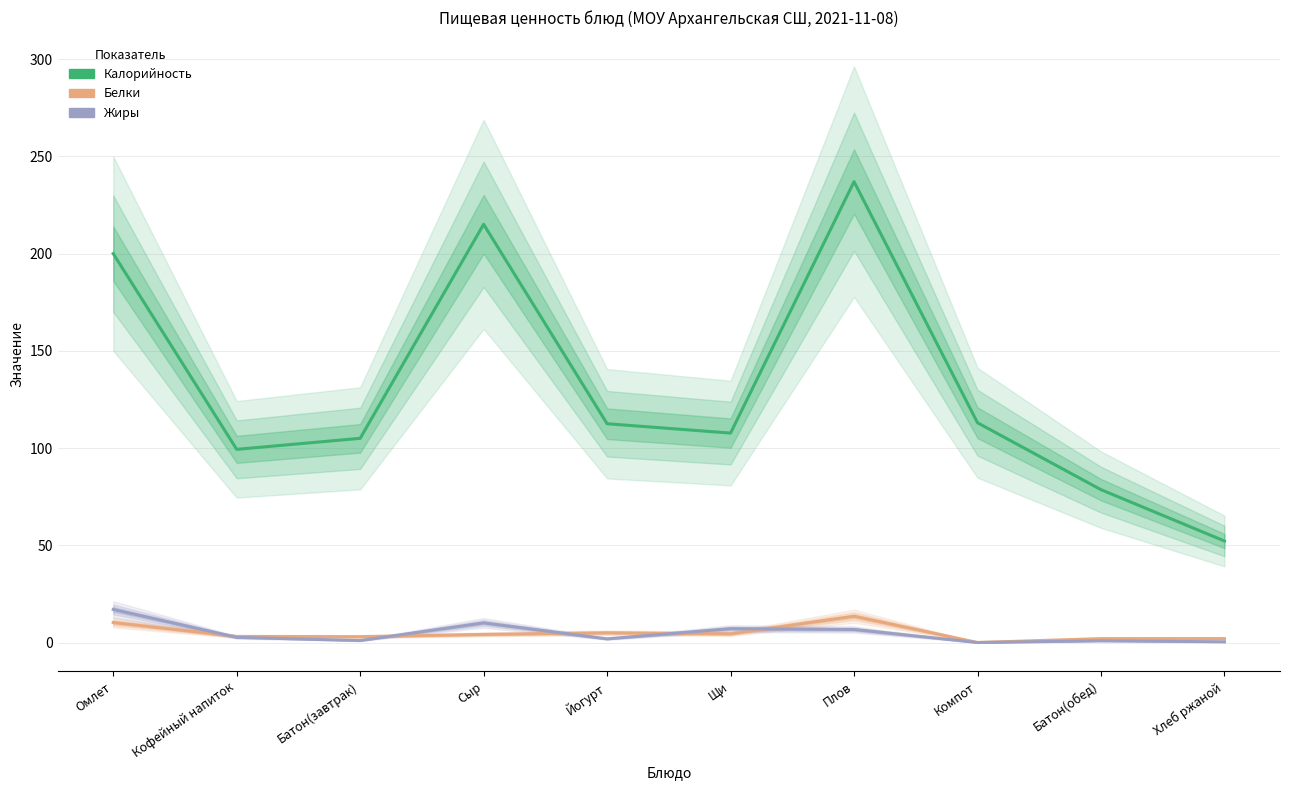

True or false: Калорийность and Жиры intersect in this chart.

False